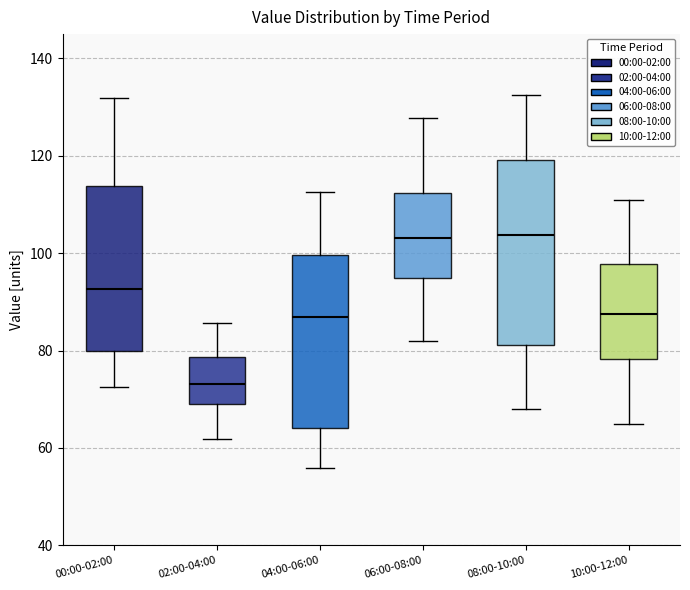

Reading left to right, transcribe this box plot: for each box, give where its median line is, the range the box spans, and where its two whiskers end, as read against the y-axis. The values are not printed on the chart, so give them approximately, as read against the axis.

00:00-02:00: median 92, box 80 to 114, whiskers 72 to 132
02:00-04:00: median 74, box 68 to 78, whiskers 62 to 86
04:00-06:00: median 86, box 64 to 100, whiskers 56 to 112
06:00-08:00: median 104, box 94 to 112, whiskers 82 to 128
08:00-10:00: median 104, box 82 to 120, whiskers 68 to 132
10:00-12:00: median 88, box 78 to 98, whiskers 66 to 112